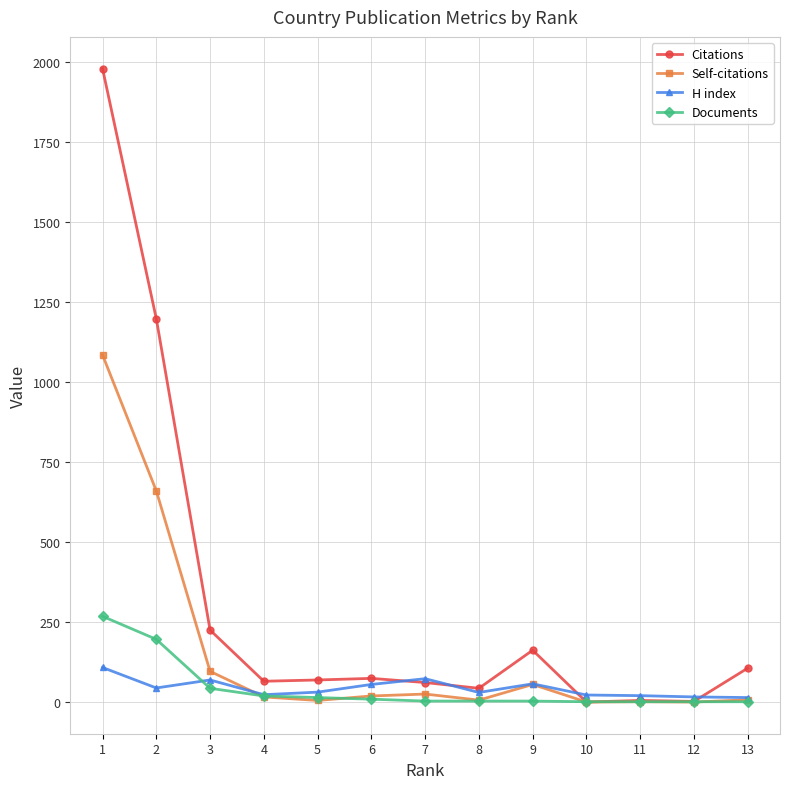

Rank the series by their maximum value, from lowest to highest.

H index, Documents, Self-citations, Citations